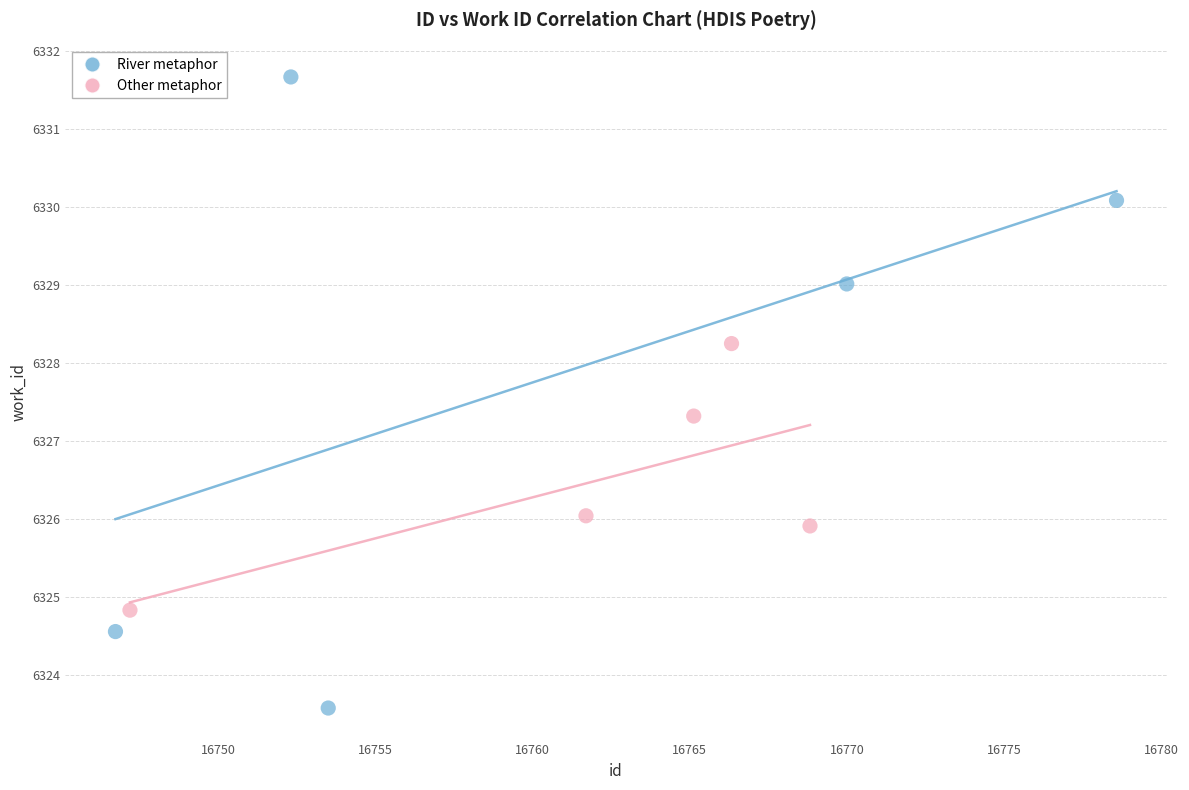

What are all the series names shown in the legend?

River metaphor, Other metaphor